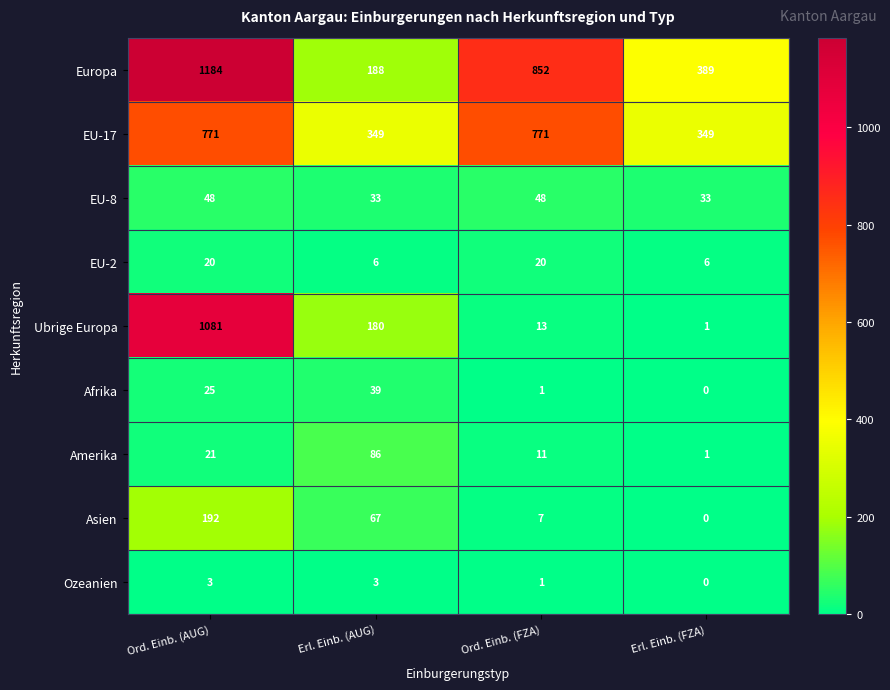

What is the total value across all series at Erl. Einb. (FZA)?

779